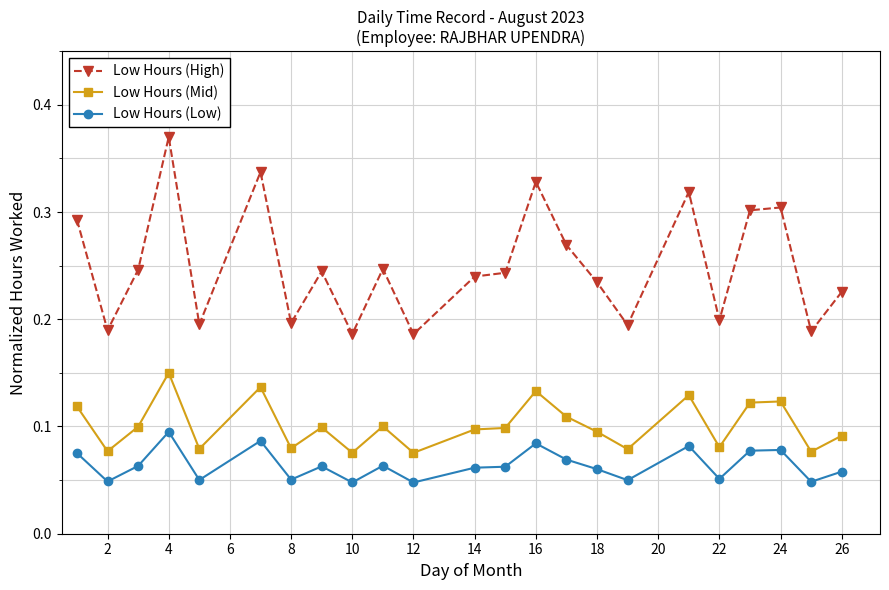

Count the Low Hours (High) values in the range 0 to 1.

23